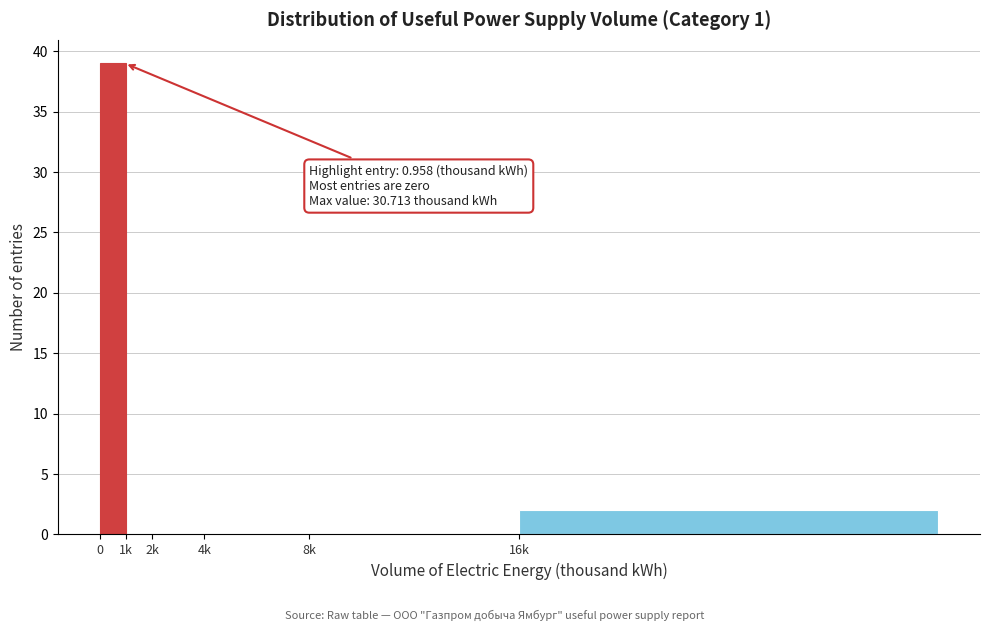

Reading left to right, extract all data points from this chart.

0=39	1k=0	2k=0	4k=0	8k=0	16k=2